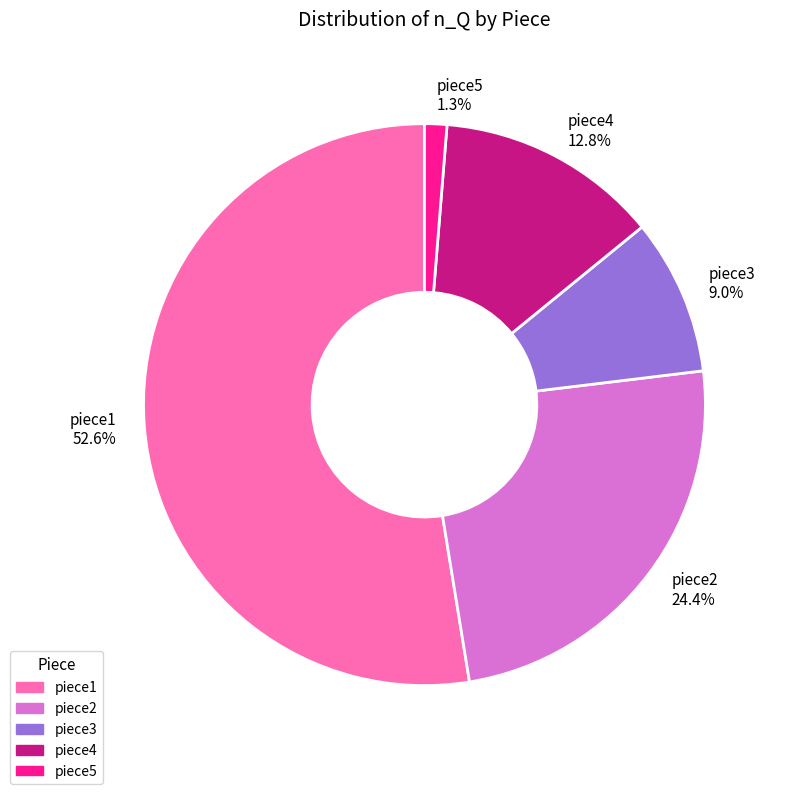

Do piece1 and piece4 together represent more than half of the pie?

Yes